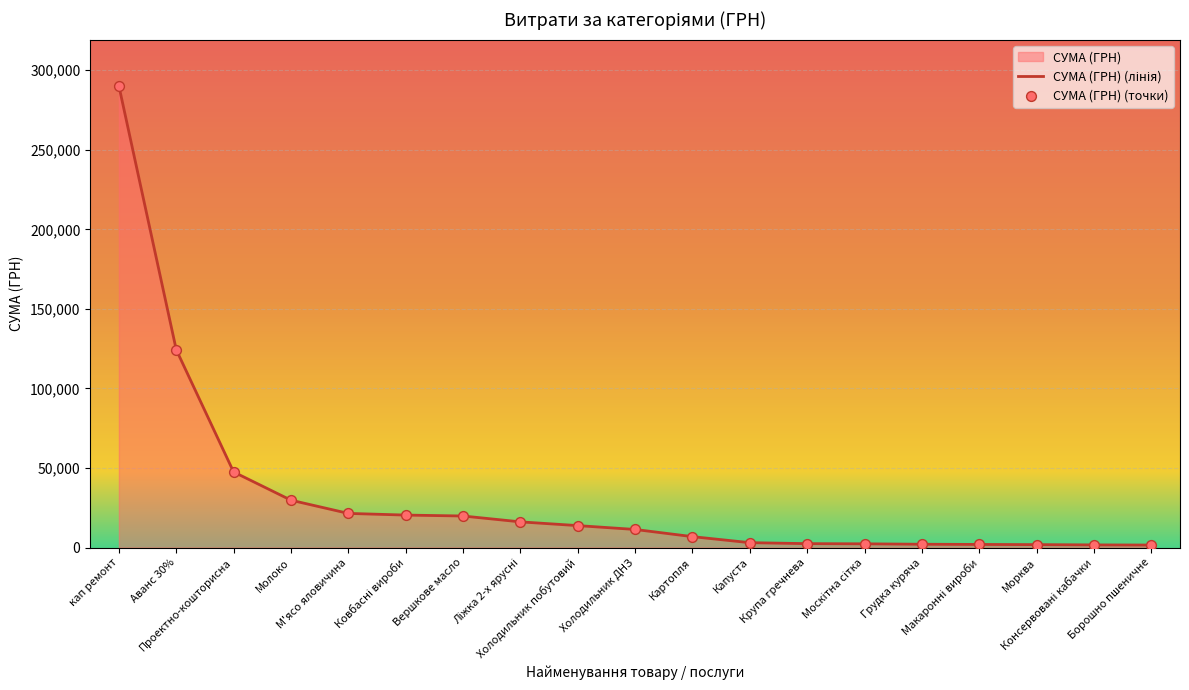

What is the change in value from М'ясо яловичина to Ковбасні вироби?

-1051.8